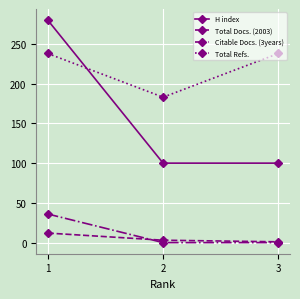

List the series in order of their peak value, lowest first.

Total Docs. (2003), Citable Docs. (3years), Total Refs., H index